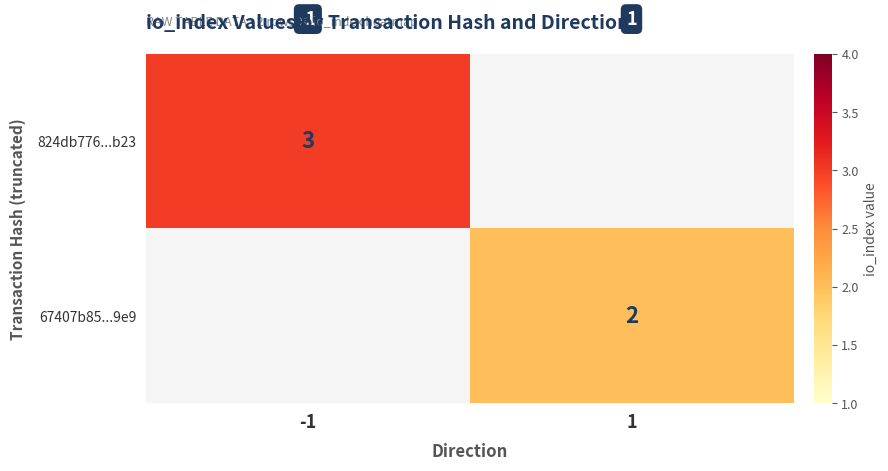

Is it true that 824db776...b23 equals 5 at -1?

False